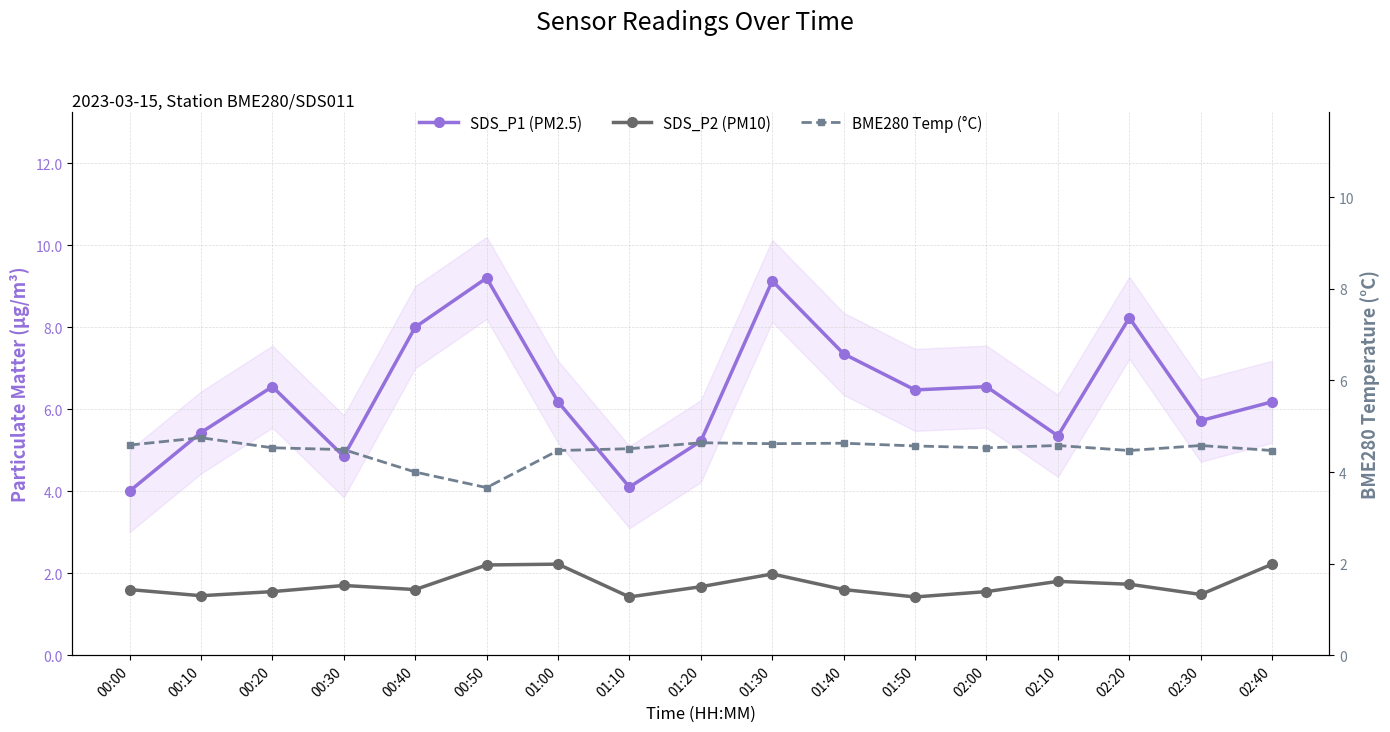

Reading right to left, transcribe all the data shown in this chart.

SDS_P1 (PM2.5): 02:40=6.2	02:30=5.7	02:20=8.2	02:10=5.3	02:00=6.5	01:50=6.5	01:40=7.3	01:30=9.1	01:20=5.2	01:10=4.1	01:00=6.2	00:50=9.2	00:40=8.0	00:30=4.8	00:20=6.5	00:10=5.4	00:00=4.0
SDS_P2 (PM10): 02:40=2.2	02:30=1.5	02:20=1.7	02:10=1.8	02:00=1.6	01:50=1.4	01:40=1.6	01:30=2.0	01:20=1.7	01:10=1.4	01:00=2.2	00:50=2.2	00:40=1.6	00:30=1.7	00:20=1.6	00:10=1.4	00:00=1.6
BME280 Temp (°C): 02:40=4.5	02:30=4.6	02:20=4.5	02:10=4.6	02:00=4.5	01:50=4.6	01:40=4.6	01:30=4.6	01:20=4.6	01:10=4.5	01:00=4.5	00:50=3.7	00:40=4.0	00:30=4.5	00:20=4.5	00:10=4.8	00:00=4.6